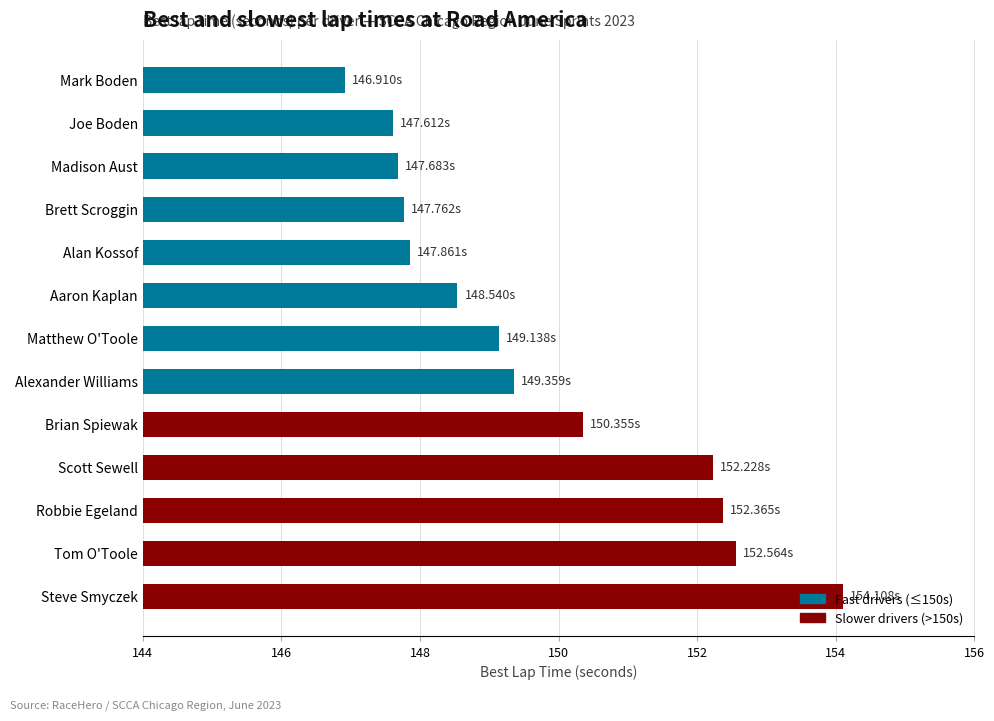

What is the sum of all values?

1946.5